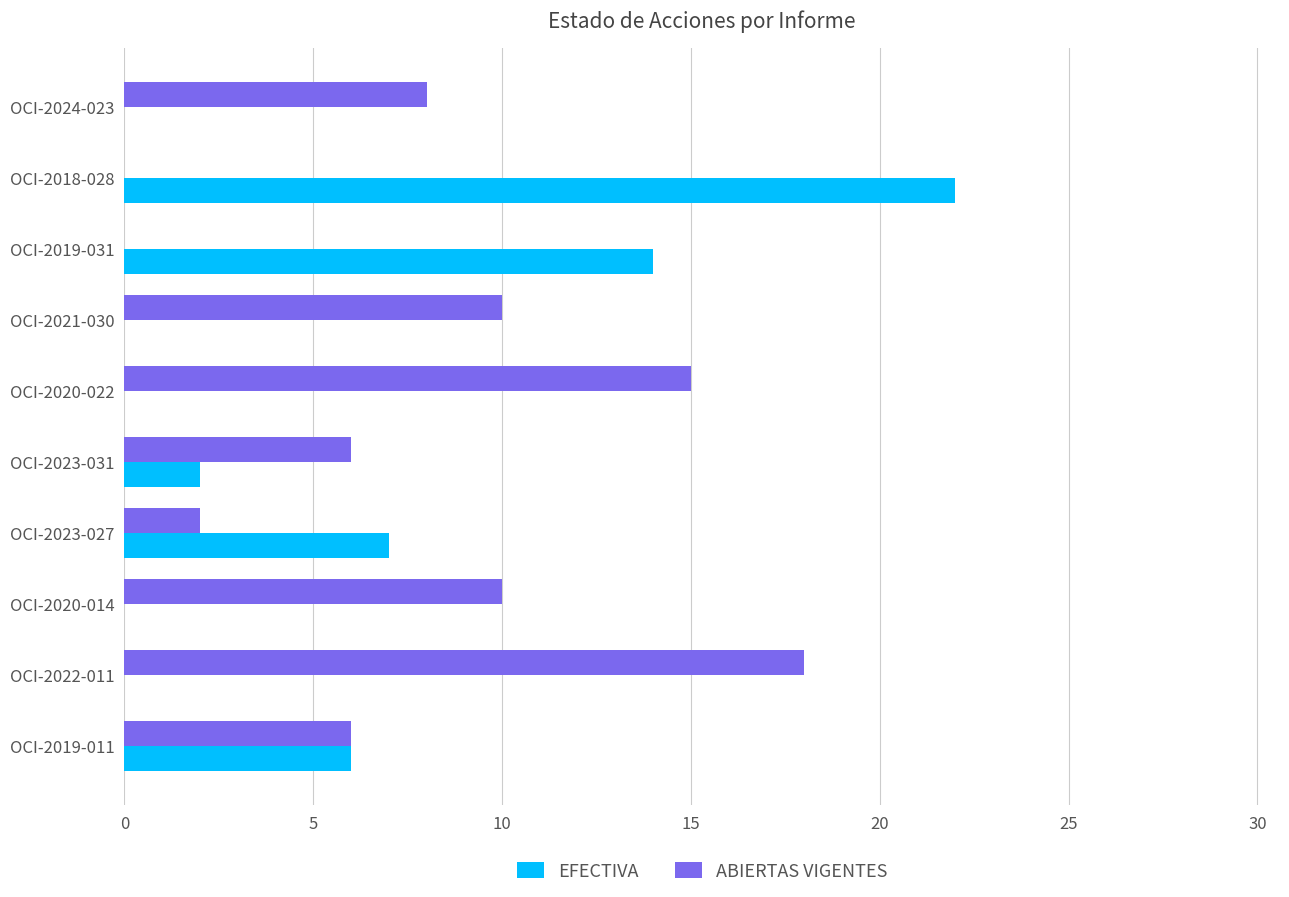

How many series are shown in this chart?

2